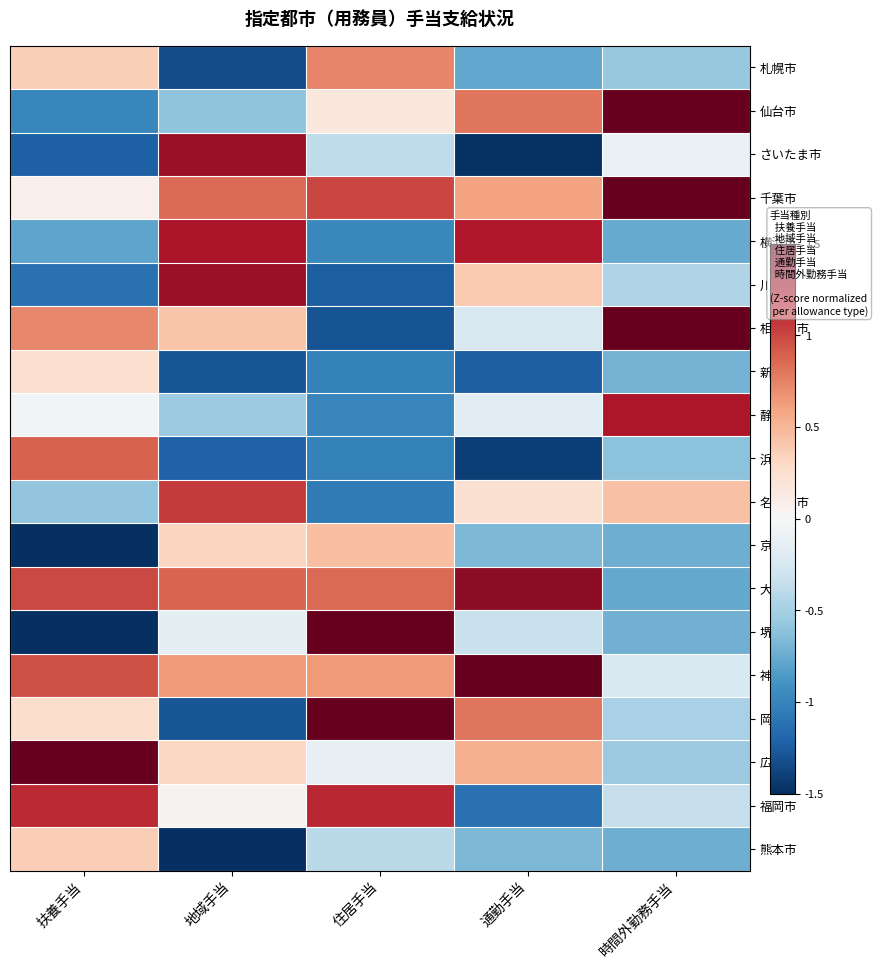

At how many categories does at least one series exceed -1?

5